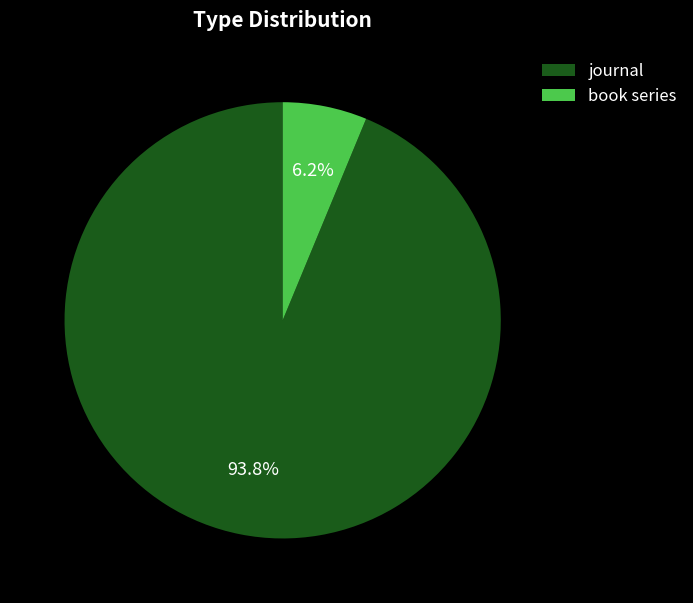

The book series slice represents 1% of the pie. True or false?

False